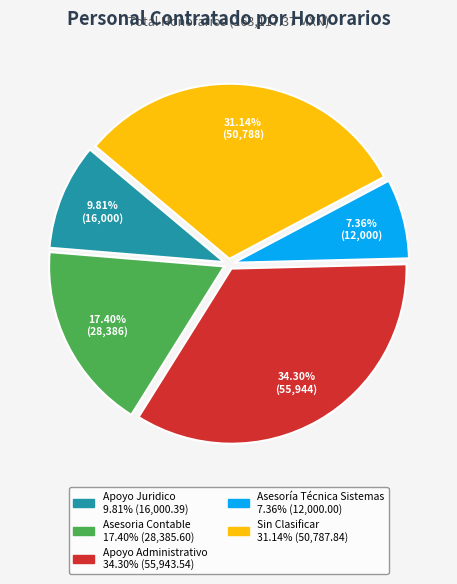

To the nearest percent, what is the average slice percentage?

20%